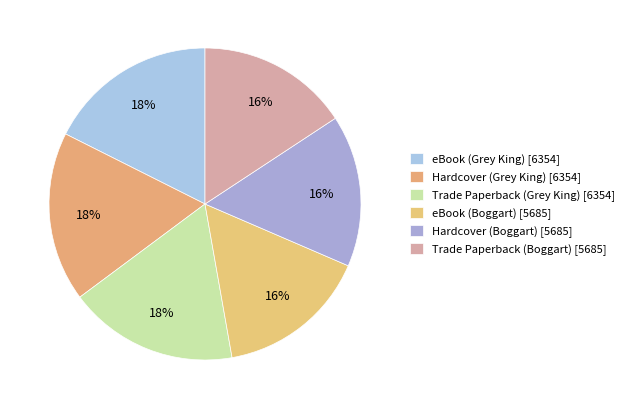

What is the smallest slice in the pie chart?

eBook (Boggart)